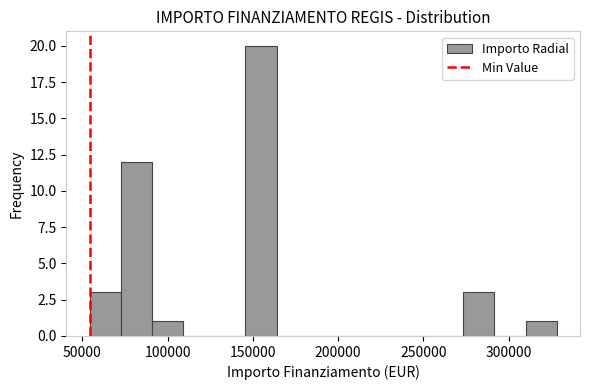

Around what value on the x-axis is the tallest bar? Give the approximate position of its centre, as read against the axis.

155000